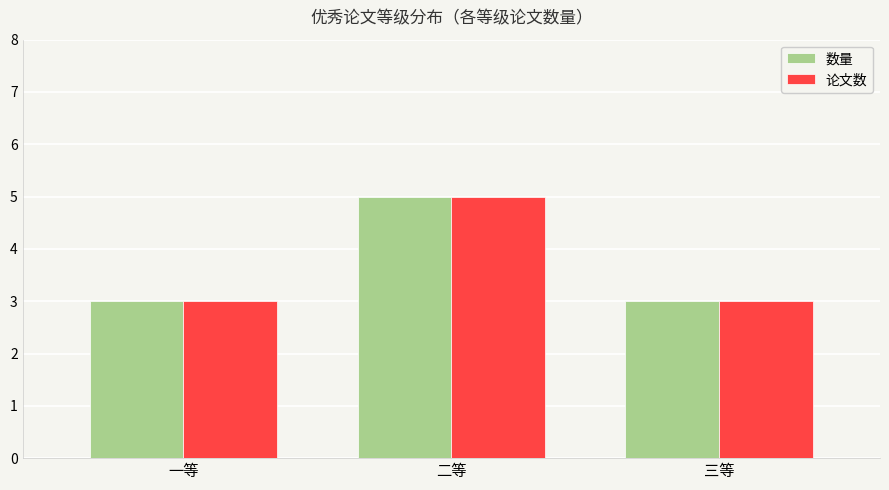

How many 论文数 values are between 3 and 5?

3